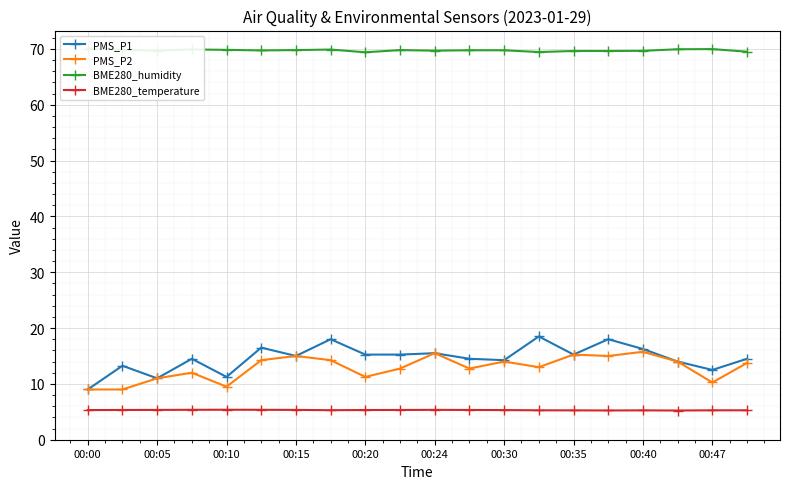

What is the minimum value for BME280_temperature?

5.2